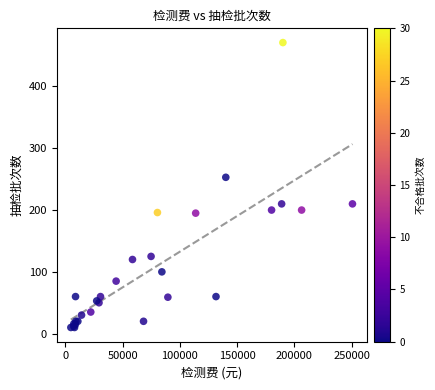

What Y value in the scatter plot is closest to 240?

253